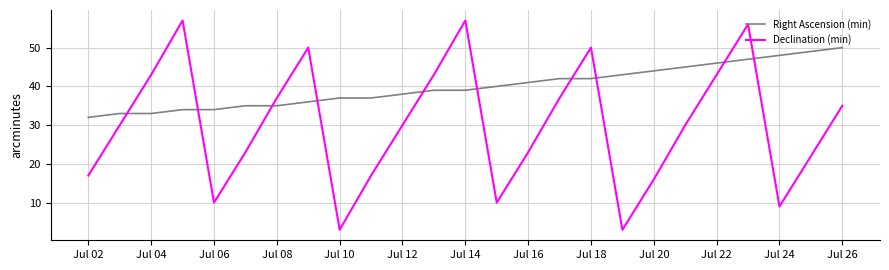

What is the highest value of the Right Ascension (min) series?

50